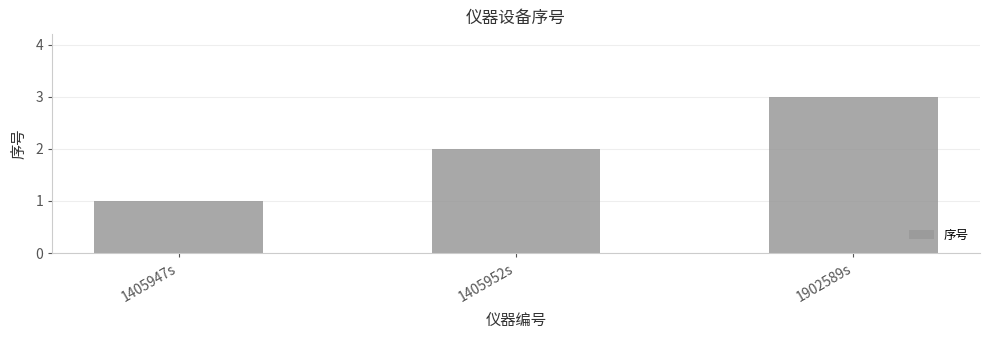

The chart shows a value of 1 at 1405947s. True or false?

True